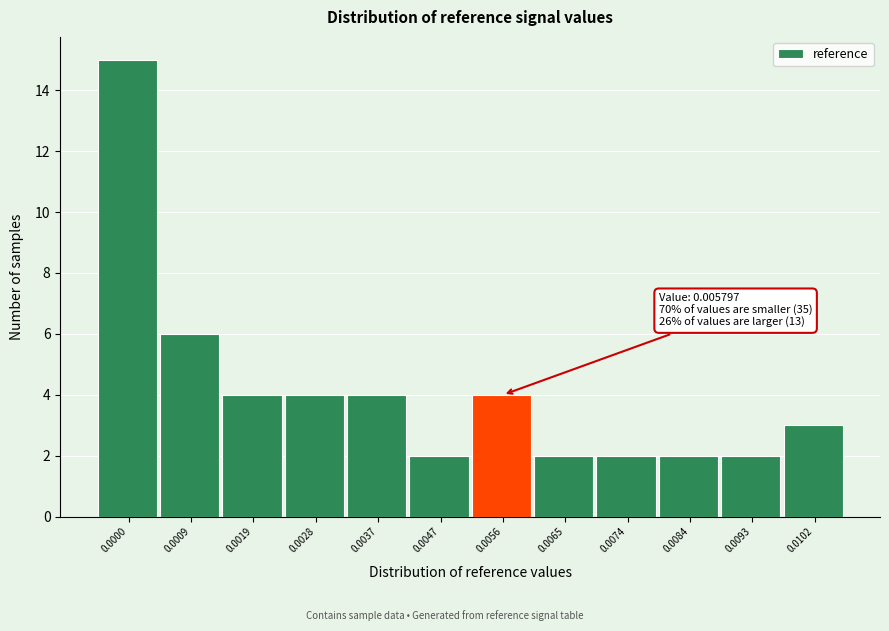

Reading right to left, transcribe all the data shown in this chart.

3	2	2	2	2	4	2	4	4	4	6	15